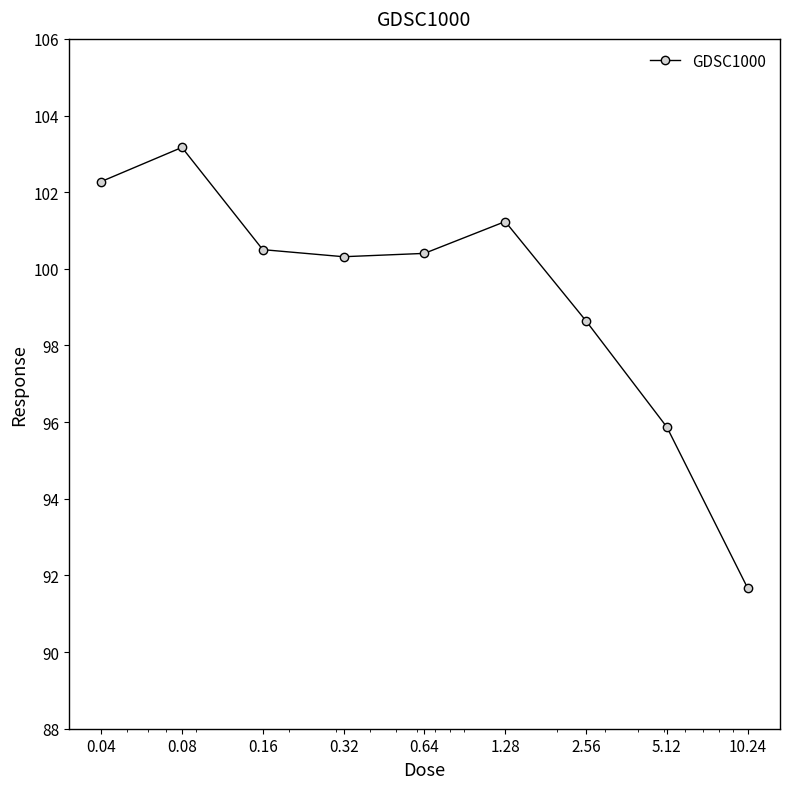

What is the value of the 4th point from the left?

100.3